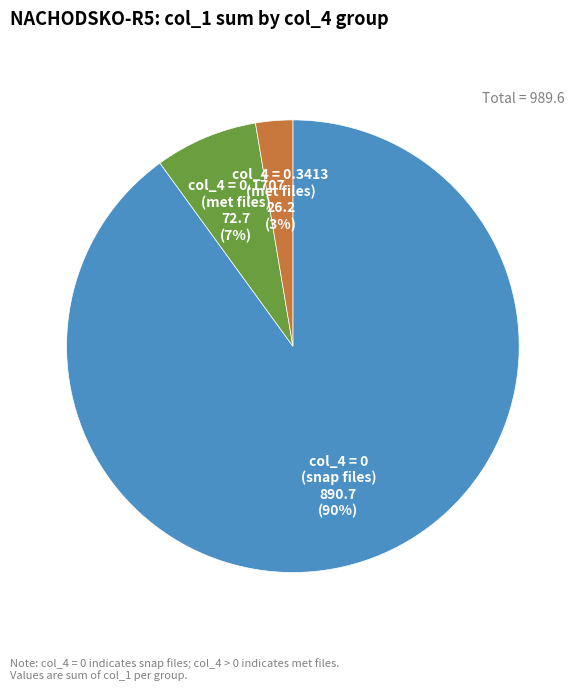

Which category has the smallest portion of the pie?

col_4 = 0.3413 (met files)